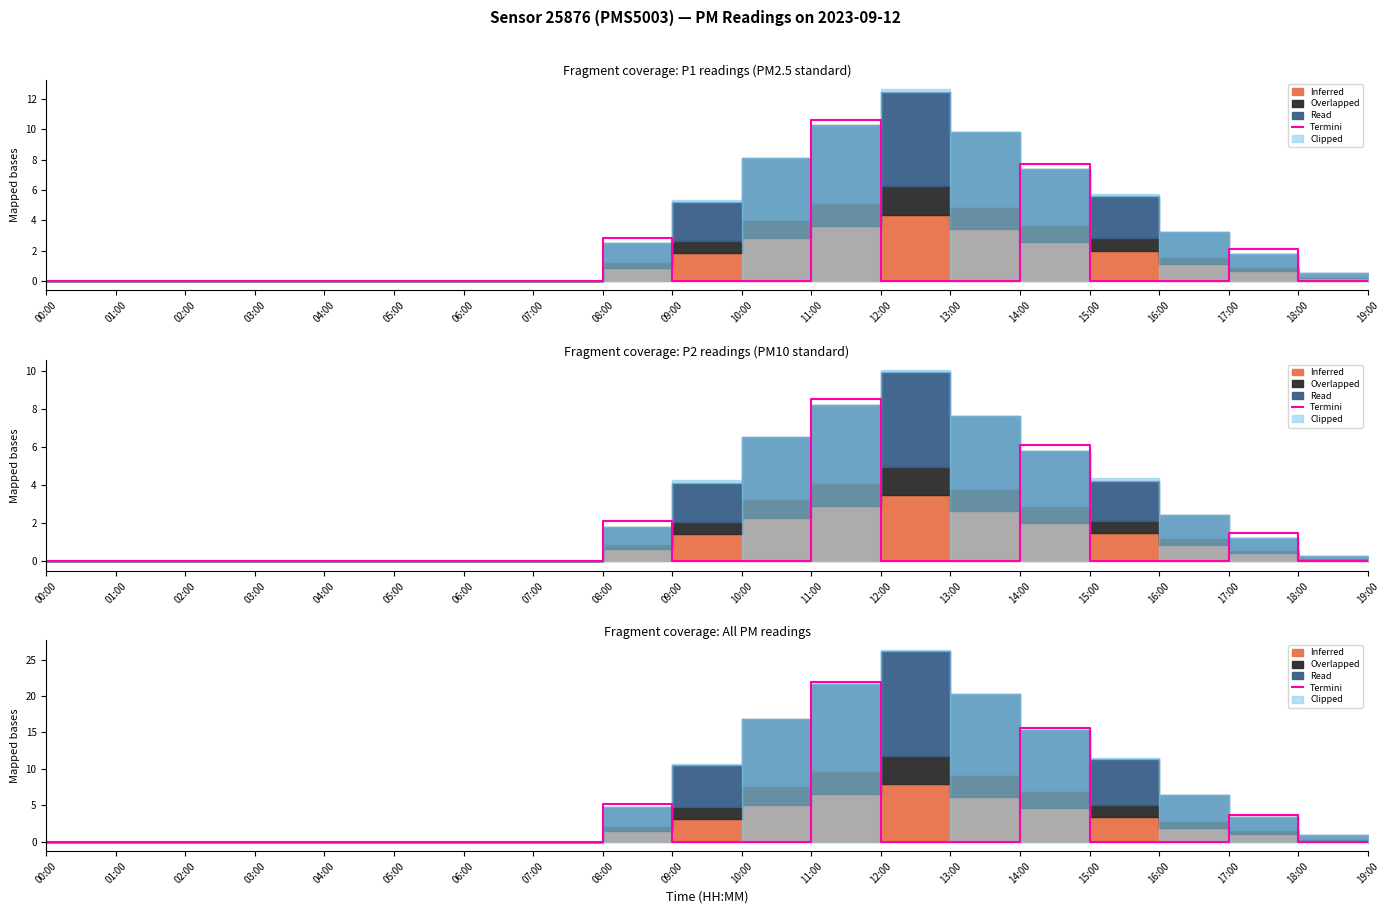

At which label is the value closest to 10?

08:00